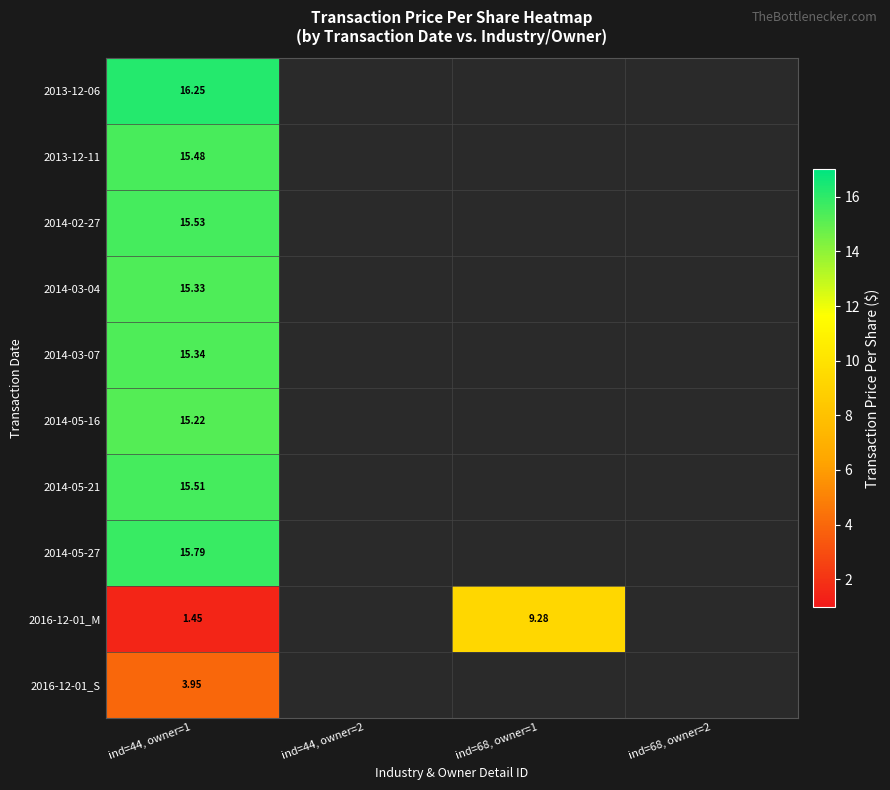

What is the greatest value displayed?

16.2